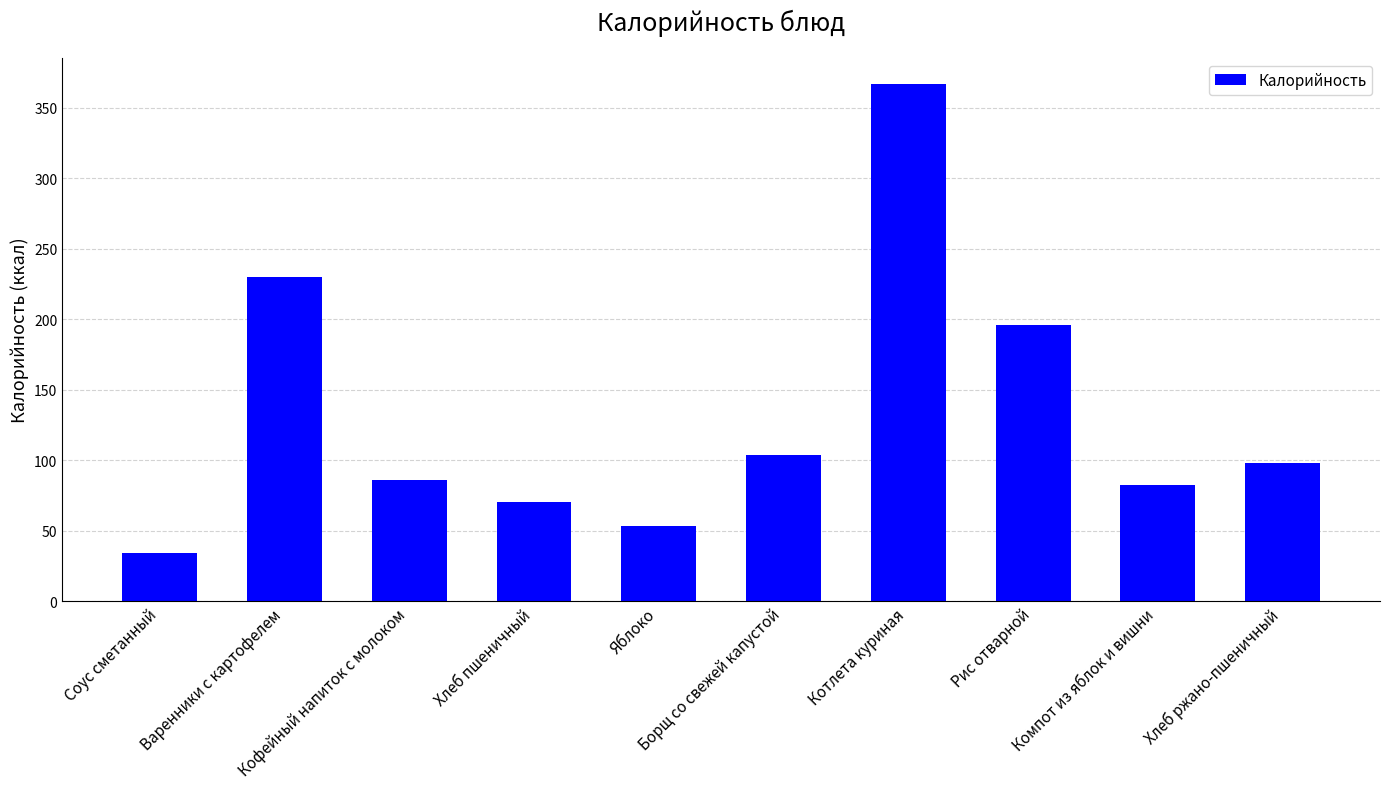

Rank the categories by value from highest to lowest.

Котлета куриная, Варенники с картофелем, Рис отварной, Борщ со свежей капустой, Хлеб ржано-пшеничный, Кофейный напиток с молоком, Компот из яблок и вишни, Хлеб пшеничный, Яблоко, Соус сметанный